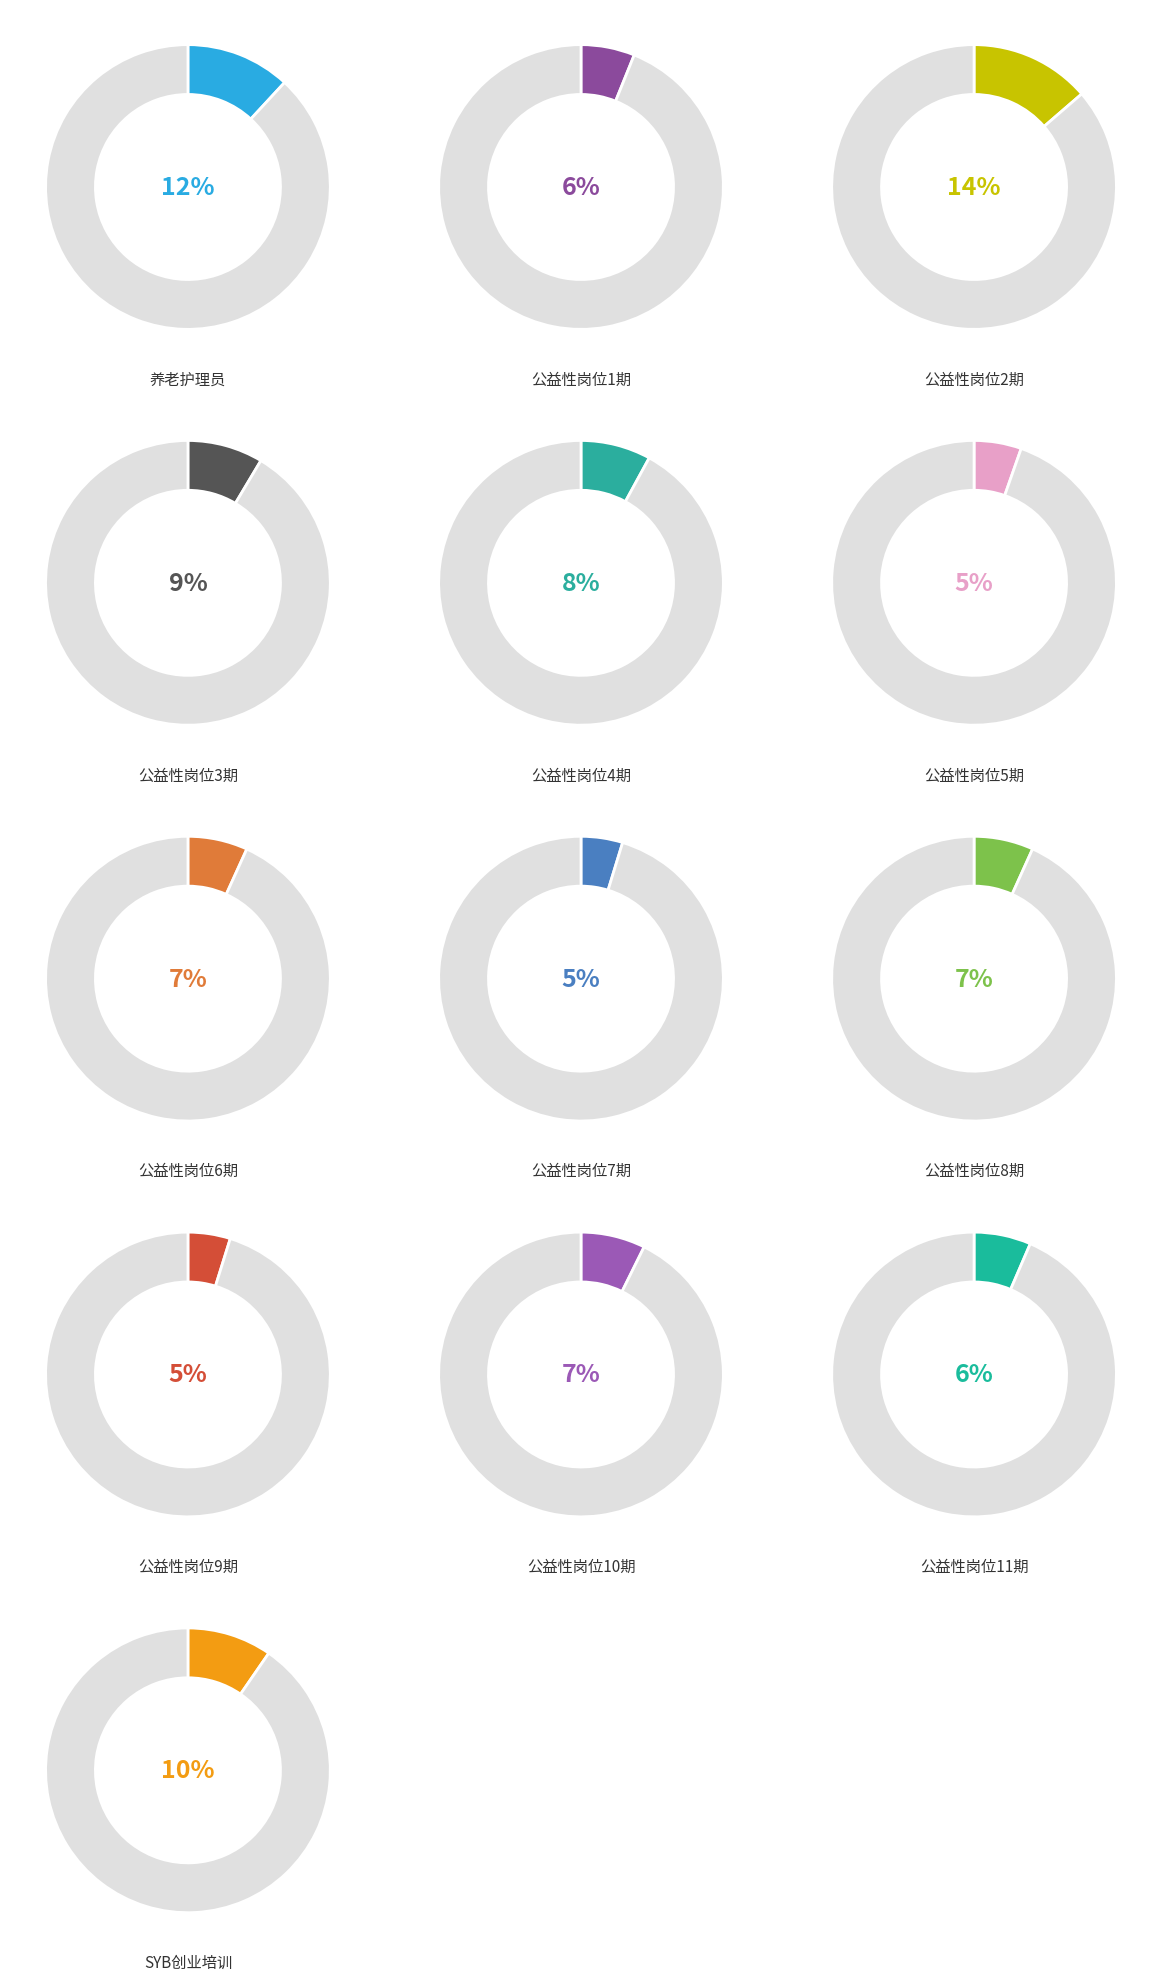

Which has a higher value, 公益性岗位2期 or 公益性岗位10期?

公益性岗位2期